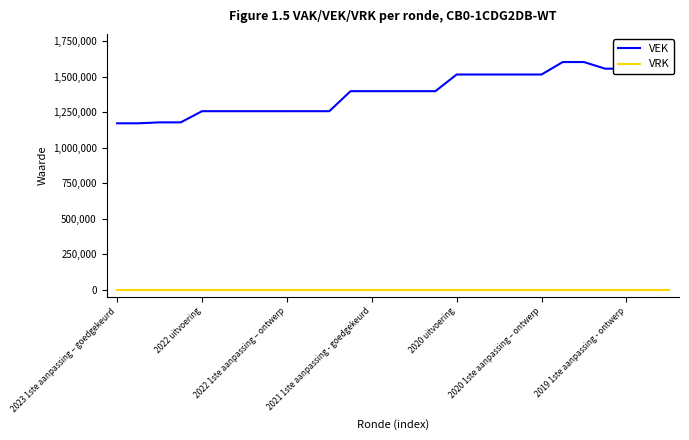

True or false: VEK and VRK cross at least once.

False